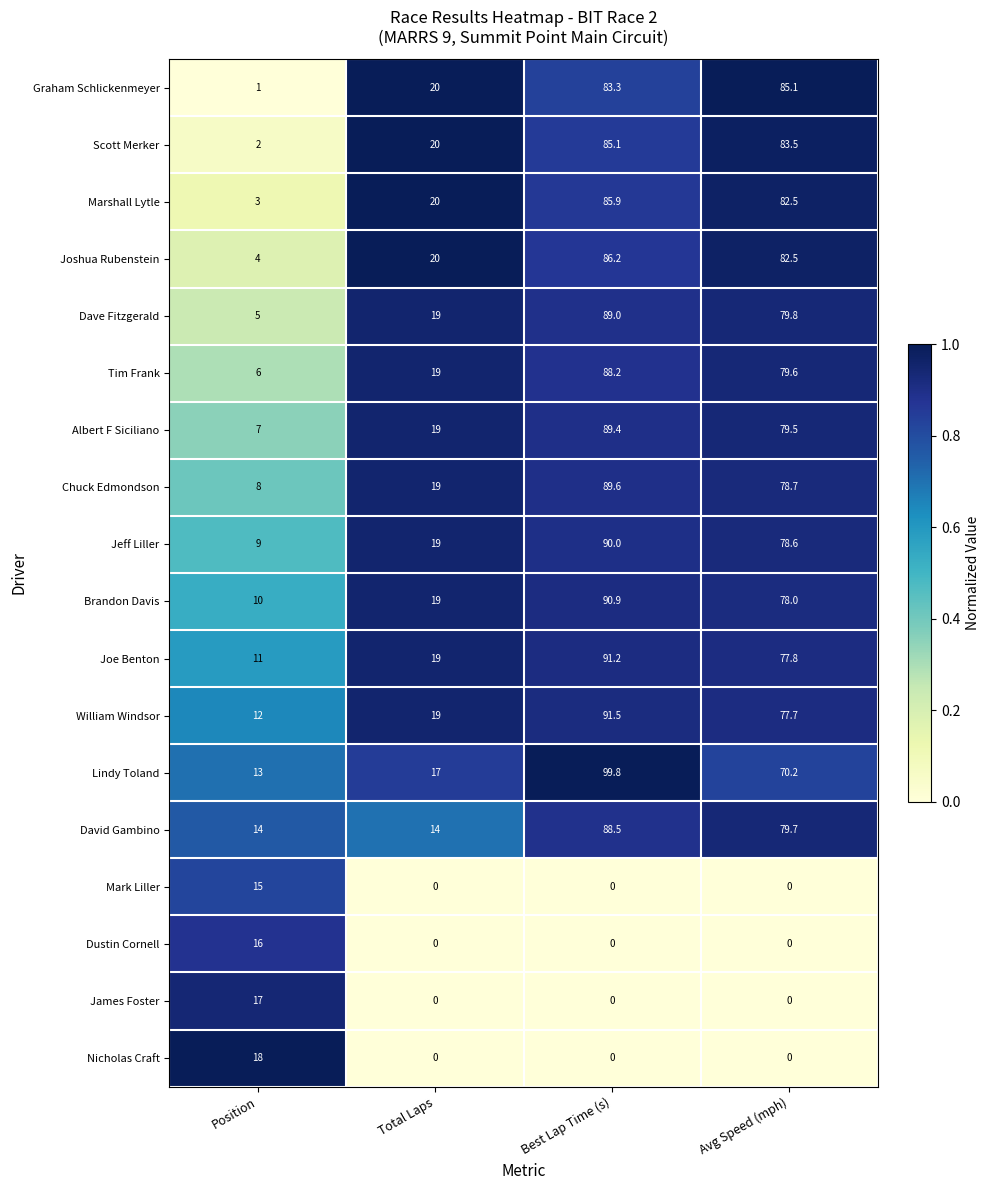

How many series are shown in this chart?

18